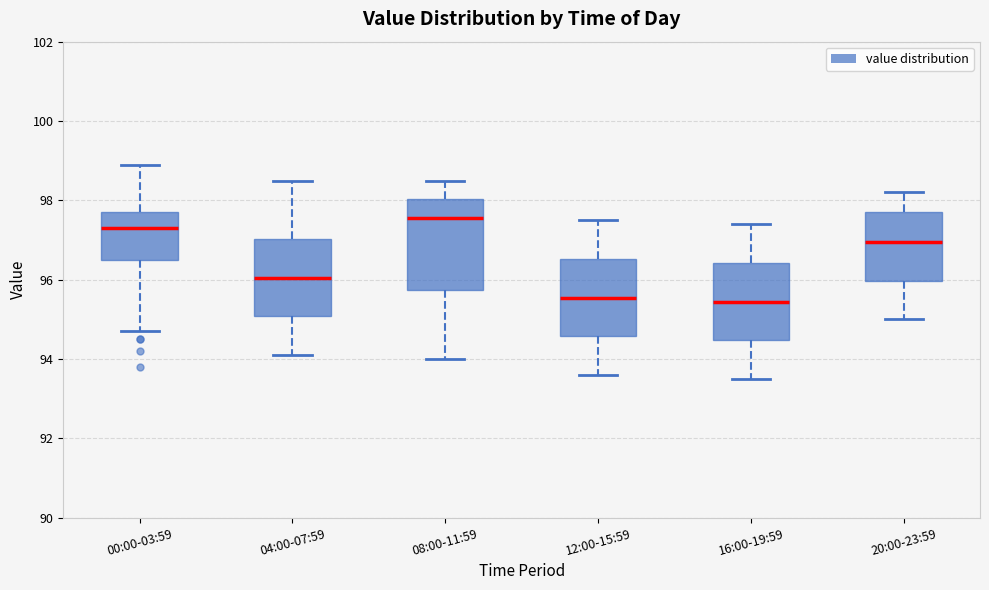

Reading left to right, read every box against the y-axis: the position of its median line, the range the box covers, and the ends of its whiskers. The values are not printed on the chart, so give them approximately, as read against the axis.

00:00-03:59: median 97.4, box 96.6 to 97.8, whiskers 94.8 to 99.0
04:00-07:59: median 96.0, box 95.0 to 97.0, whiskers 94.2 to 98.6
08:00-11:59: median 97.6, box 95.8 to 98.0, whiskers 94.0 to 98.6
12:00-15:59: median 95.6, box 94.6 to 96.6, whiskers 93.6 to 97.6
16:00-19:59: median 95.4, box 94.4 to 96.4, whiskers 93.6 to 97.4
20:00-23:59: median 97.0, box 96.0 to 97.8, whiskers 95.0 to 98.2